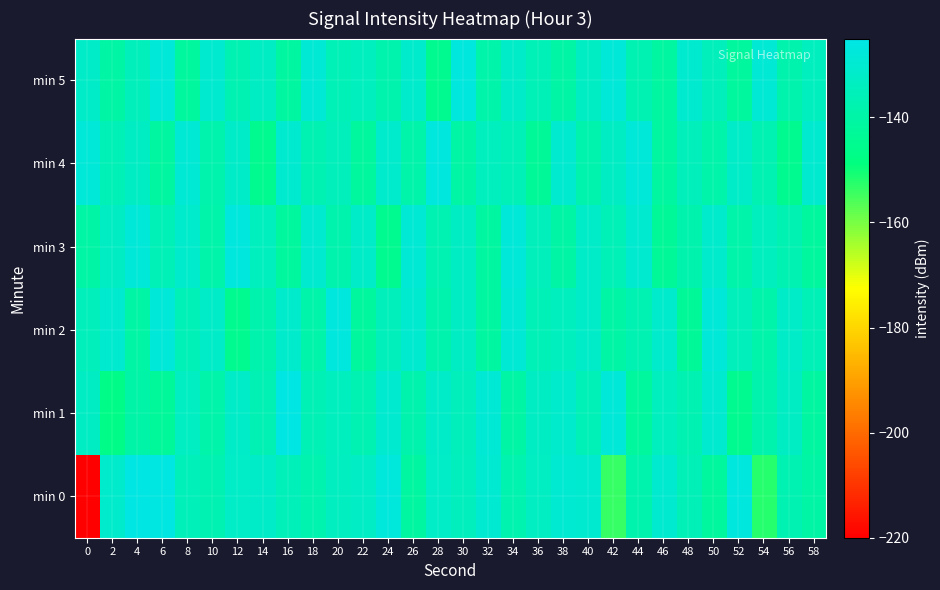

Reading left to right, extract all data points from this chart.

min 0: 0=-220.0	2=-131.2	4=-125.9	6=-126.2	8=-135.0	10=-137.0	12=-132.1	14=-132.0	16=-135.2	18=-137.6	20=-133.9	22=-132.4	24=-127.4	26=-141.2	28=-132.2	30=-134.5	32=-129.7	34=-137.6	36=-133.2	38=-129.6	40=-130.1	42=-153.6	44=-138.4	46=-129.9	48=-135.4	50=-142.1	52=-127.1	54=-152.3	56=-137.0	58=-140.2
min 1: 0=-133.1	2=-146.8	4=-139.4	6=-142.5	8=-133.3	10=-138.8	12=-132.0	14=-136.5	16=-126.0	18=-136.2	20=-134.0	22=-137.0	24=-130.0	26=-138.0	28=-132.0	30=-135.0	32=-129.0	34=-140.0	36=-133.0	38=-131.0	40=-136.0	42=-128.0	44=-142.0	46=-134.0	48=-137.0	50=-130.0	52=-145.0	54=-138.0	56=-133.0	58=-141.0
min 2: 0=-135.0	2=-130.0	4=-140.0	6=-128.0	8=-136.0	10=-132.0	12=-145.0	14=-138.0	16=-131.0	18=-139.0	20=-127.0	22=-142.0	24=-135.0	26=-130.0	28=-138.0	30=-133.0	32=-141.0	34=-129.0	36=-136.0	38=-134.0	40=-132.0	42=-140.0	44=-137.0	46=-131.0	48=-143.0	50=-128.0	52=-135.0	54=-139.0	56=-132.0	58=-136.0
min 3: 0=-140.0	2=-133.0	4=-128.0	6=-136.0	8=-131.0	10=-139.0	12=-127.0	14=-134.0	16=-142.0	18=-130.0	20=-138.0	22=-132.0	24=-145.0	26=-129.0	28=-137.0	30=-133.0	32=-141.0	34=-128.0	36=-135.0	38=-140.0	40=-132.0	42=-136.0	44=-130.0	46=-143.0	48=-138.0	50=-131.0	52=-139.0	54=-134.0	56=-137.0	58=-142.0
min 4: 0=-128.0	2=-136.0	4=-133.0	6=-141.0	8=-129.0	10=-138.0	12=-132.0	14=-145.0	16=-130.0	18=-137.0	20=-135.0	22=-142.0	24=-131.0	26=-139.0	28=-127.0	30=-140.0	32=-134.0	34=-136.0	36=-143.0	38=-130.0	40=-138.0	42=-133.0	44=-128.0	46=-141.0	48=-135.0	50=-139.0	52=-132.0	54=-137.0	56=-145.0	58=-130.0
min 5: 0=-132.0	2=-140.0	4=-135.0	6=-128.0	8=-142.0	10=-130.0	12=-137.0	14=-133.0	16=-141.0	18=-129.0	20=-136.0	22=-134.0	24=-138.0	26=-131.0	28=-145.0	30=-127.0	32=-139.0	34=-132.0	36=-136.0	38=-140.0	40=-133.0	42=-128.0	44=-137.0	46=-141.0	48=-130.0	50=-135.0	52=-142.0	54=-129.0	56=-138.0	58=-134.0